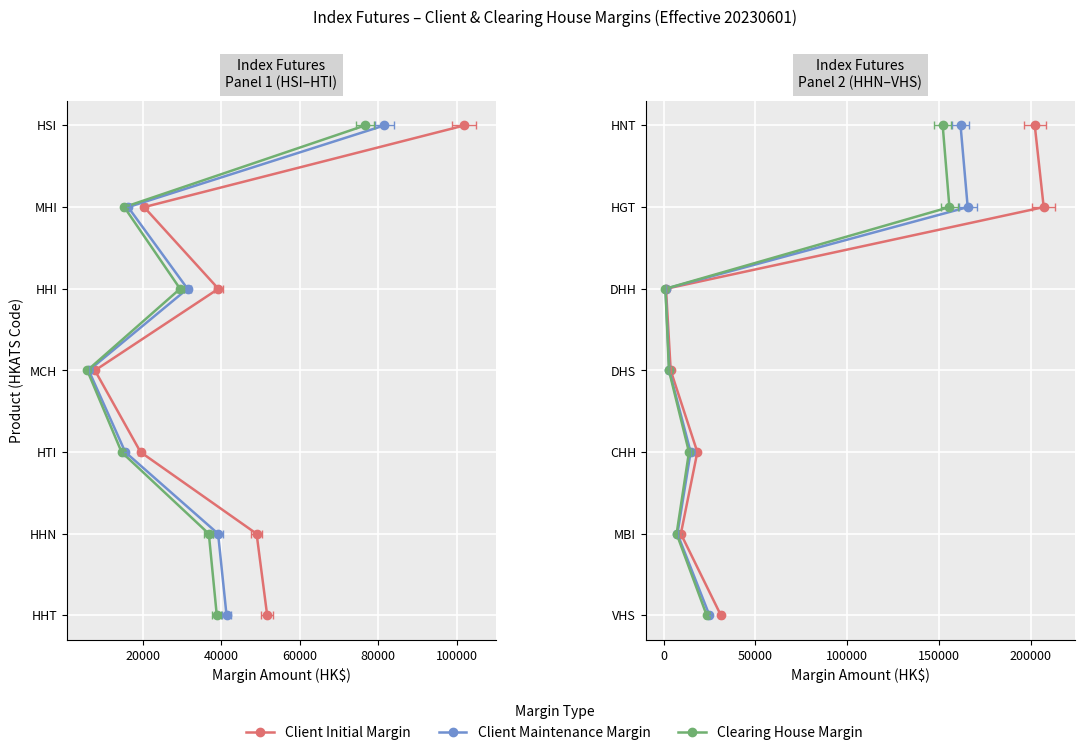

What are all the series names shown in the legend?

Client Initial Margin, Client Maintenance Margin, Clearing House Margin